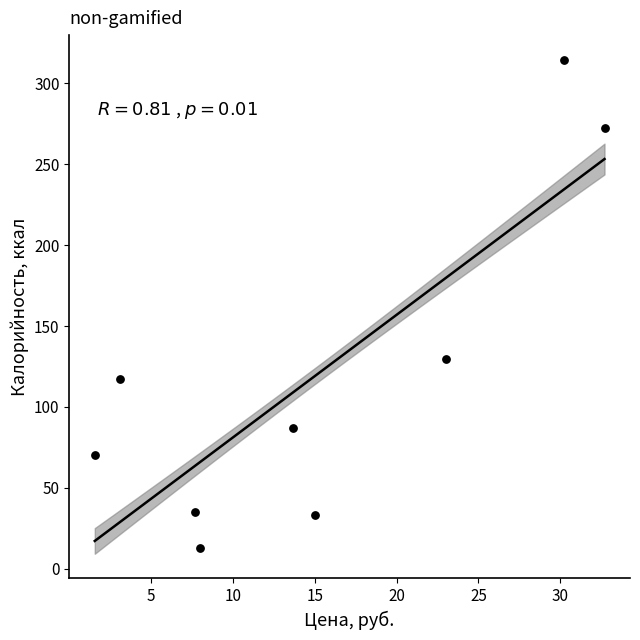

What is the range of X values (max minus min)?

31.1